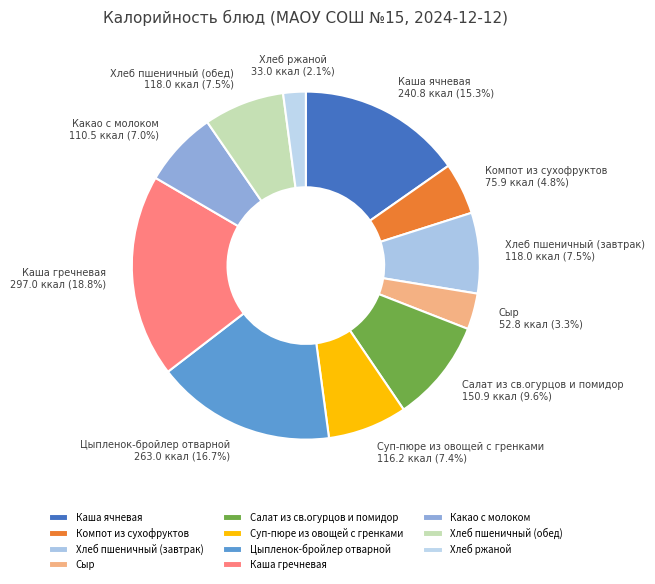

Approximately how many times larger is the value at Каша ячневая compared to Хлеб пшеничный (обед)?

2.0